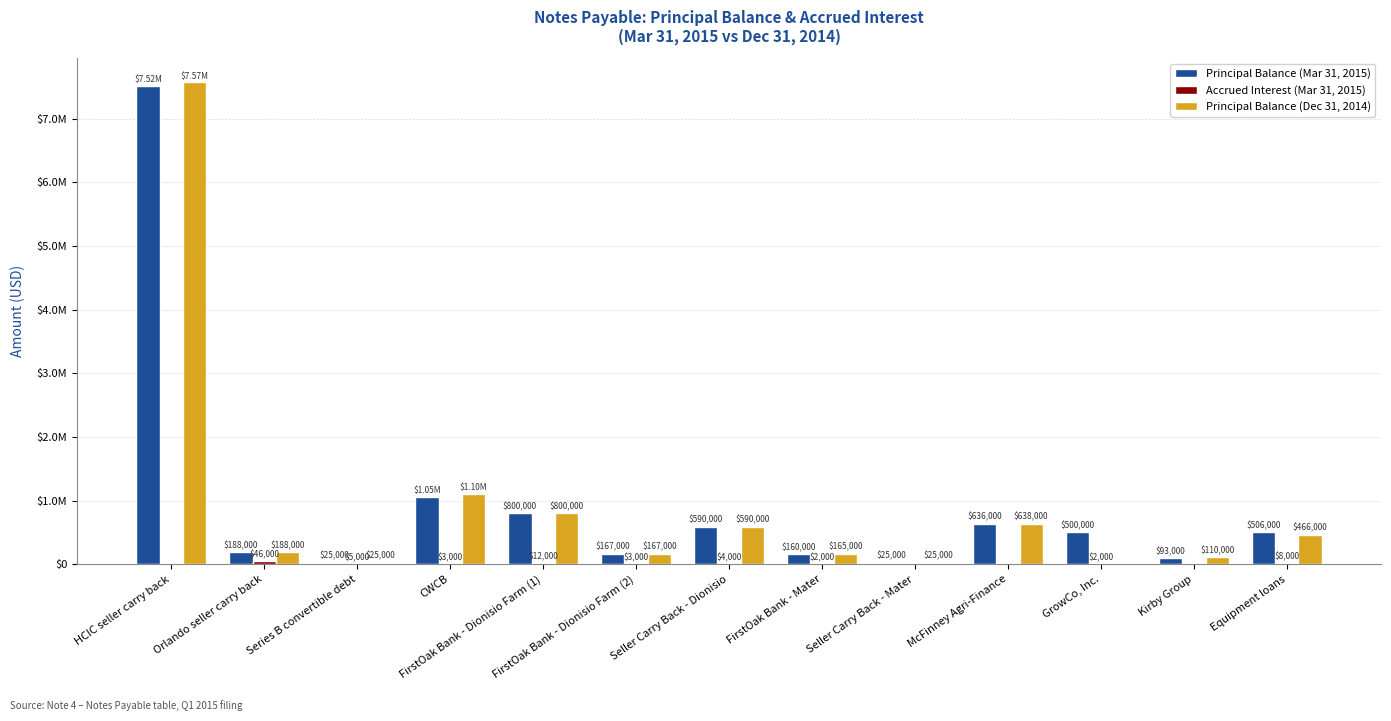

At which category does the chart reach its peak across all series?

HCIC seller carry back